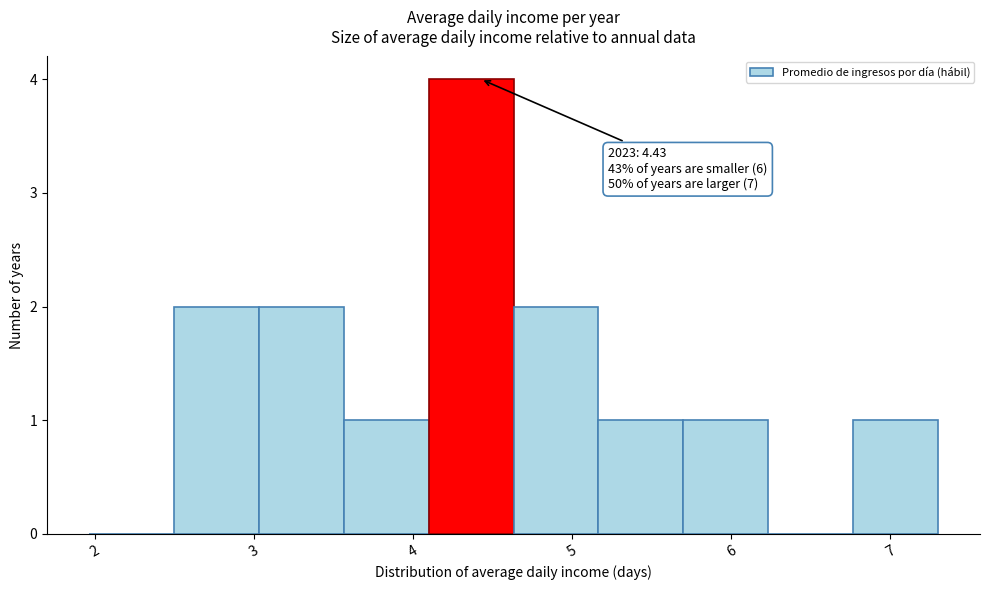

Over which range of the x-axis is the bar tallest?

4.1 to 4.6